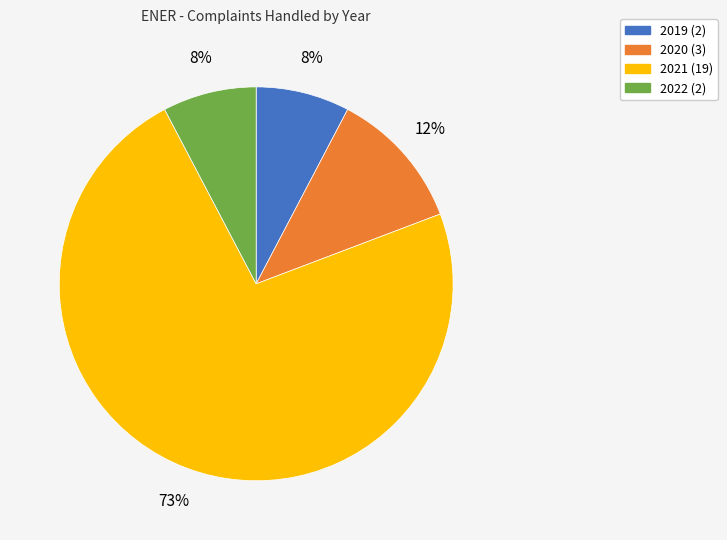

To the nearest percent, what is the average slice percentage?

25%